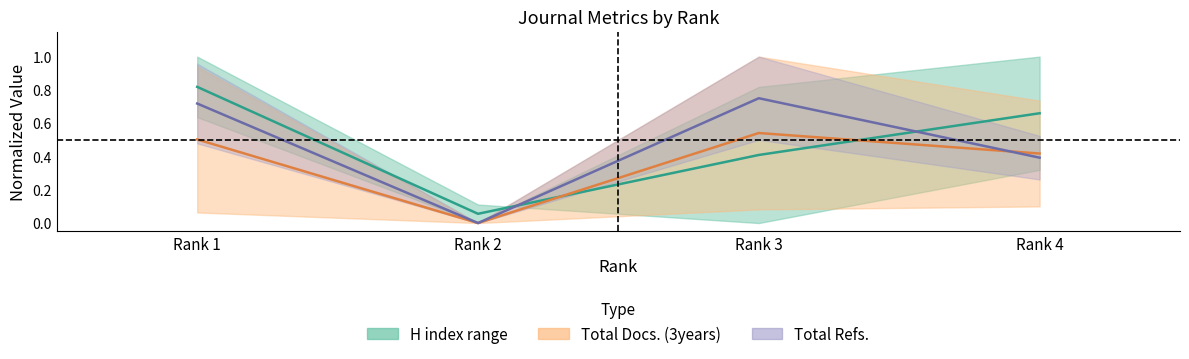

What is the sum of the Total Refs. (mid) values at Rank 3 and Rank 1?

1.5